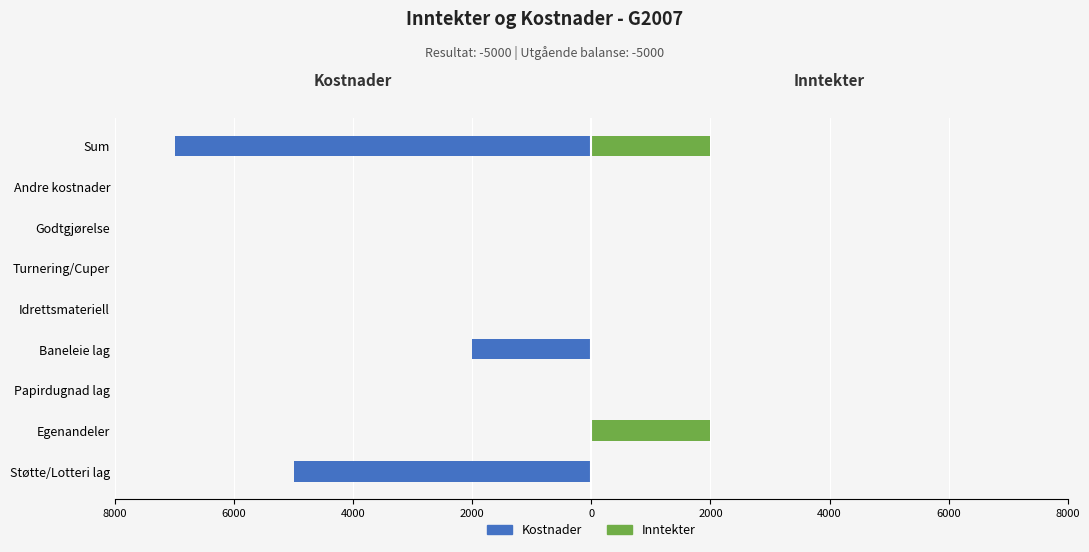

Between Egenandeler and Godtgjørelse, which series saw the biggest shift?

Inntekter